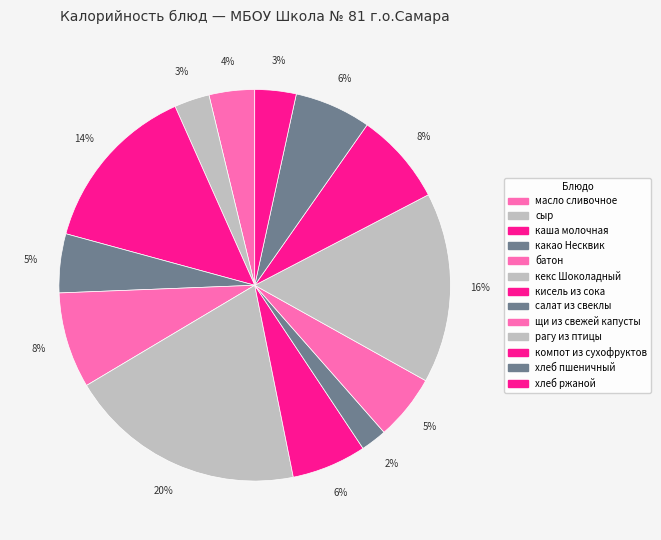

Between сыр and хлеб пшеничный, which is larger?

хлеб пшеничный